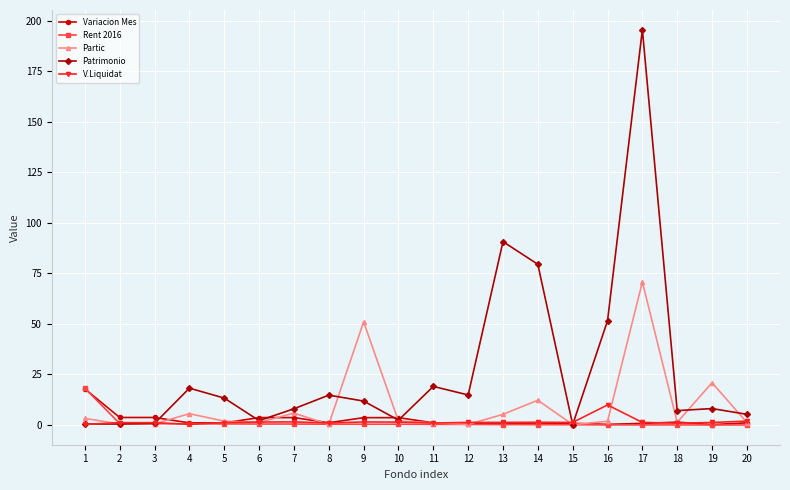

True or false: Partic has a value of 21.7 at 17.

False